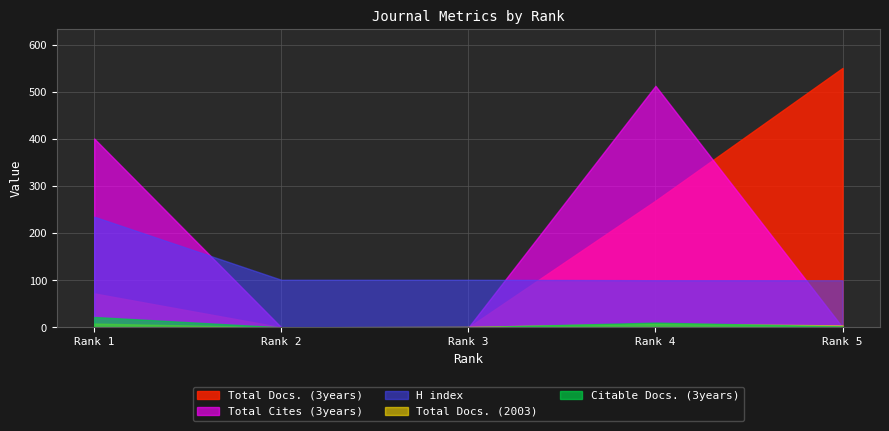

At 2, list the series in order from smallest to largest.

Total Docs. (3years), Citable Docs. (3years), Total Docs. (2003), Total Cites (3years), H index